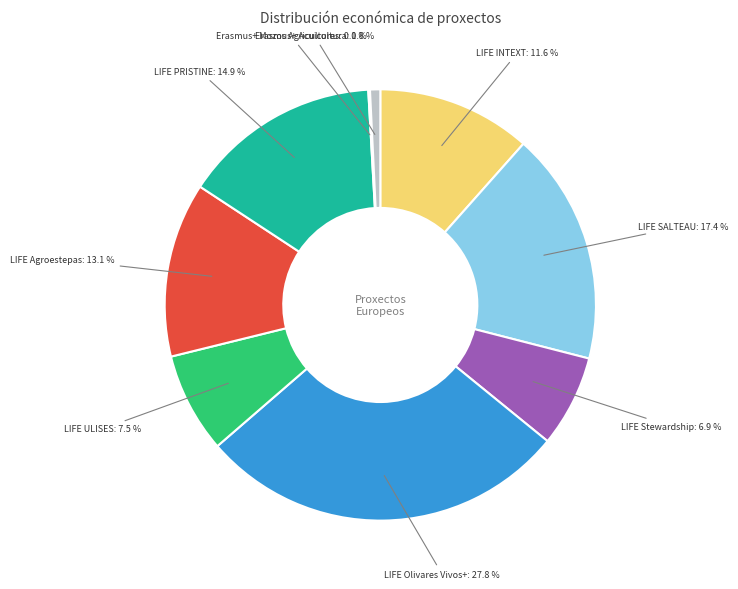

Between LIFE ULISES and LIFE Stewardship, which is larger?

LIFE ULISES